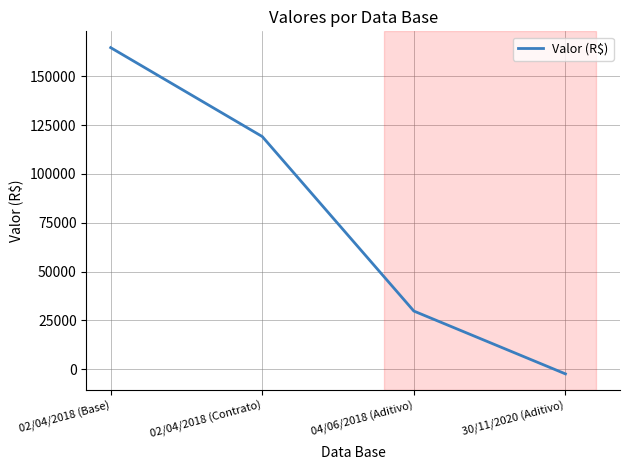

What is the minimum value shown in the chart?

-2389.9